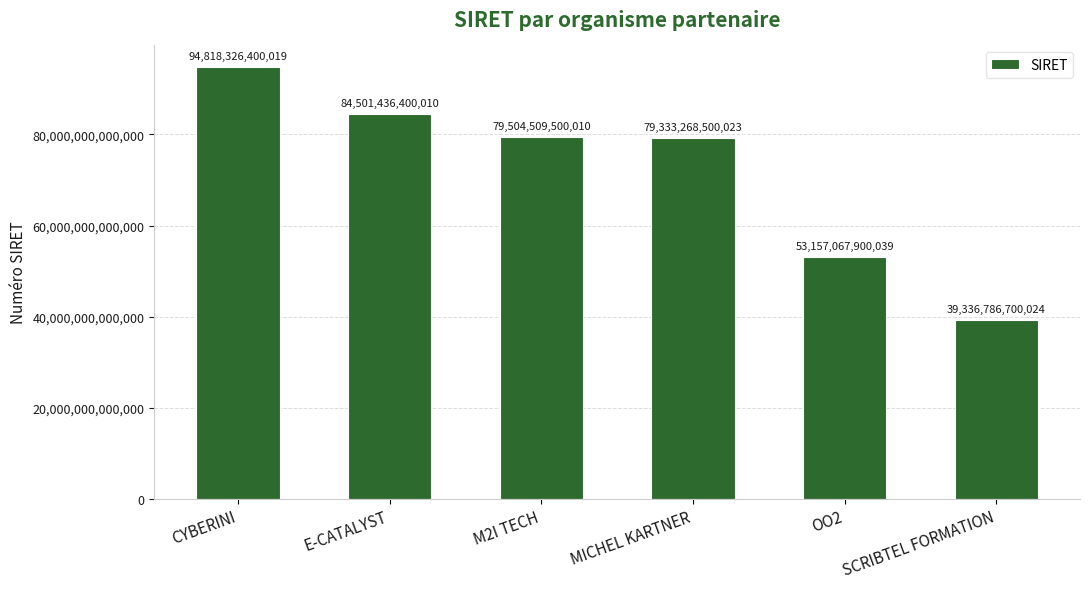

How many bars are there in total?

6